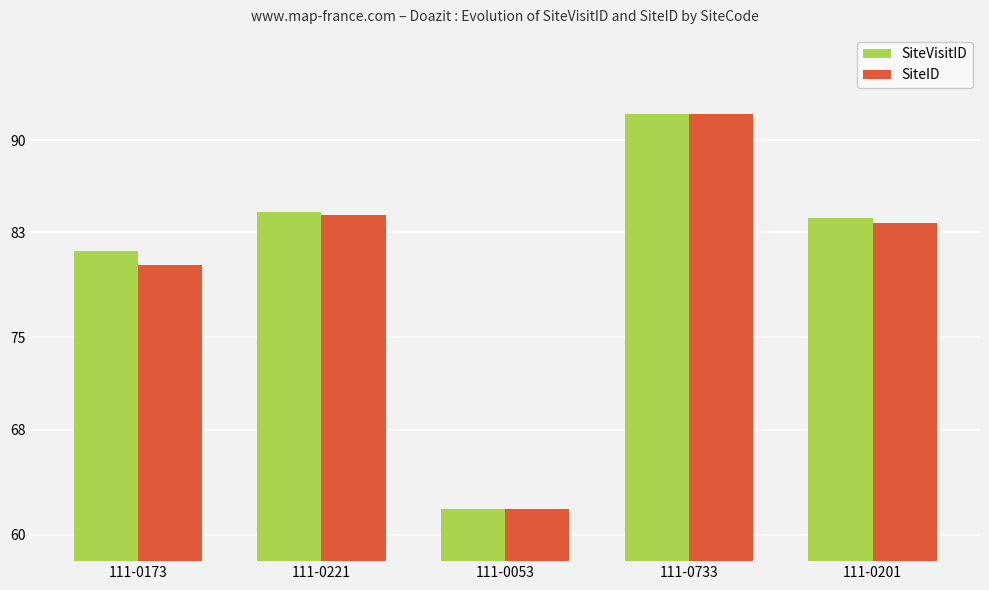

At which category is the sum across all series the highest?

111-0733